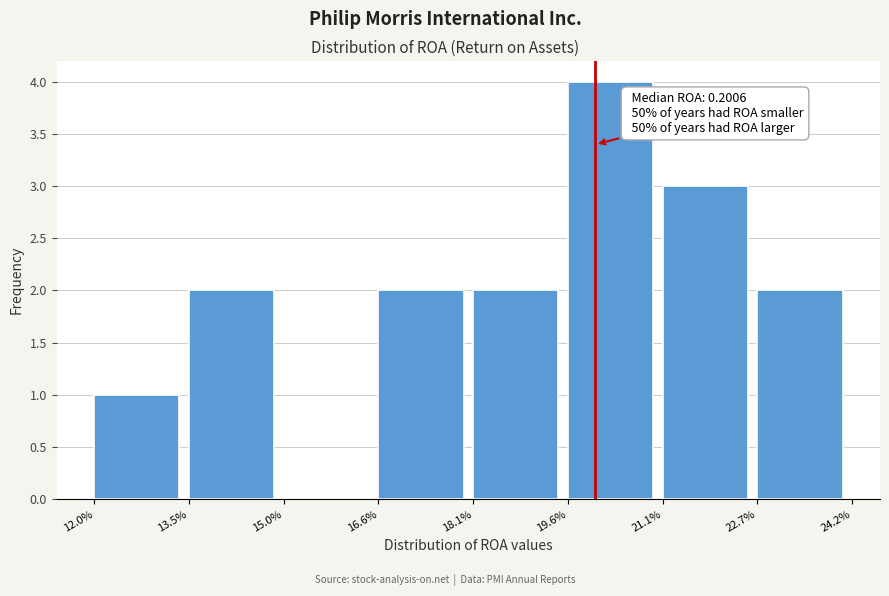

Reading left to right, list all the values displayed in this chart.

12.0%=1	13.5%=2	15.0%=0	16.6%=2	18.1%=2	19.6%=4	21.1%=3	22.7%=2